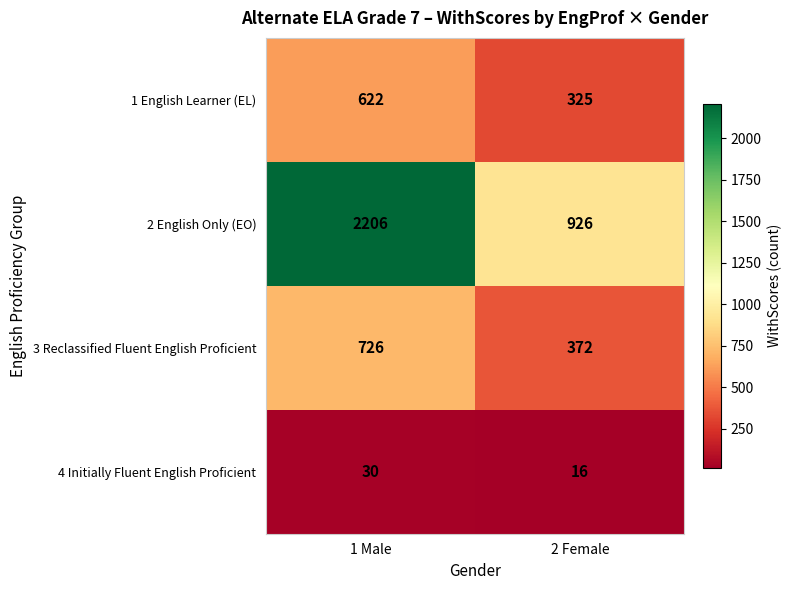

Which series changed the most between 1 Male and 2 Female?

2 English Only (EO)